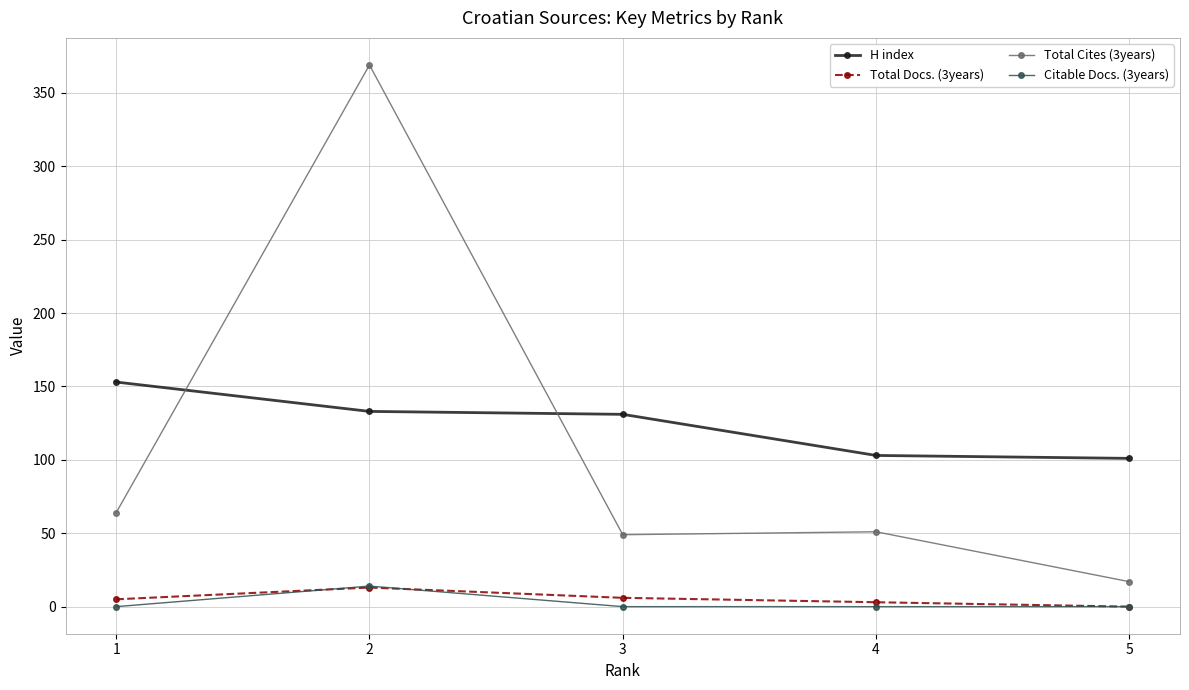

What is the sum of the Total Cites (3years) values at 3 and 5?

66